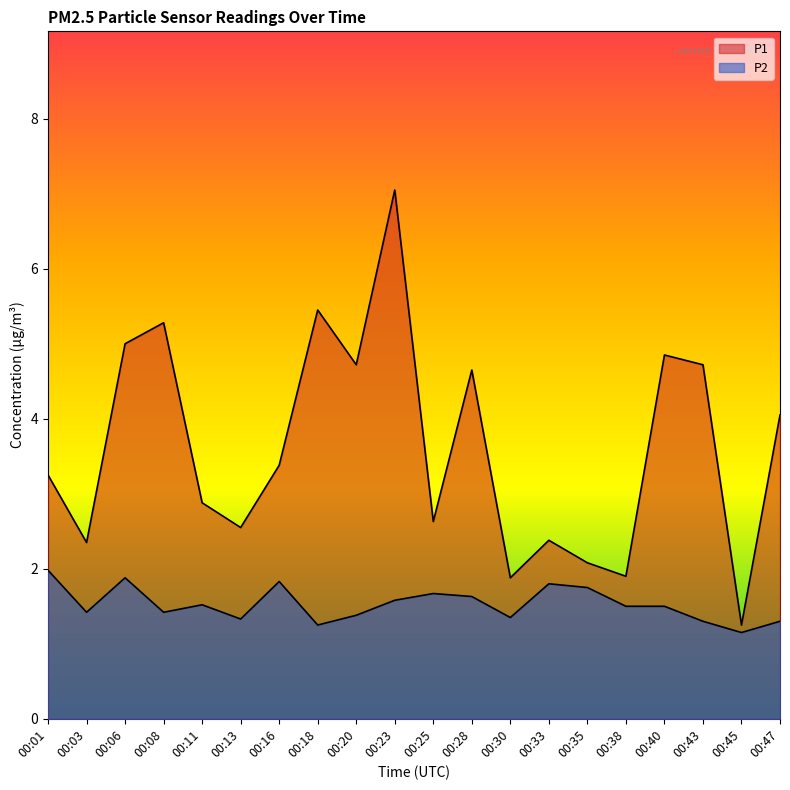

What is the average value of the P2 series?

1.5